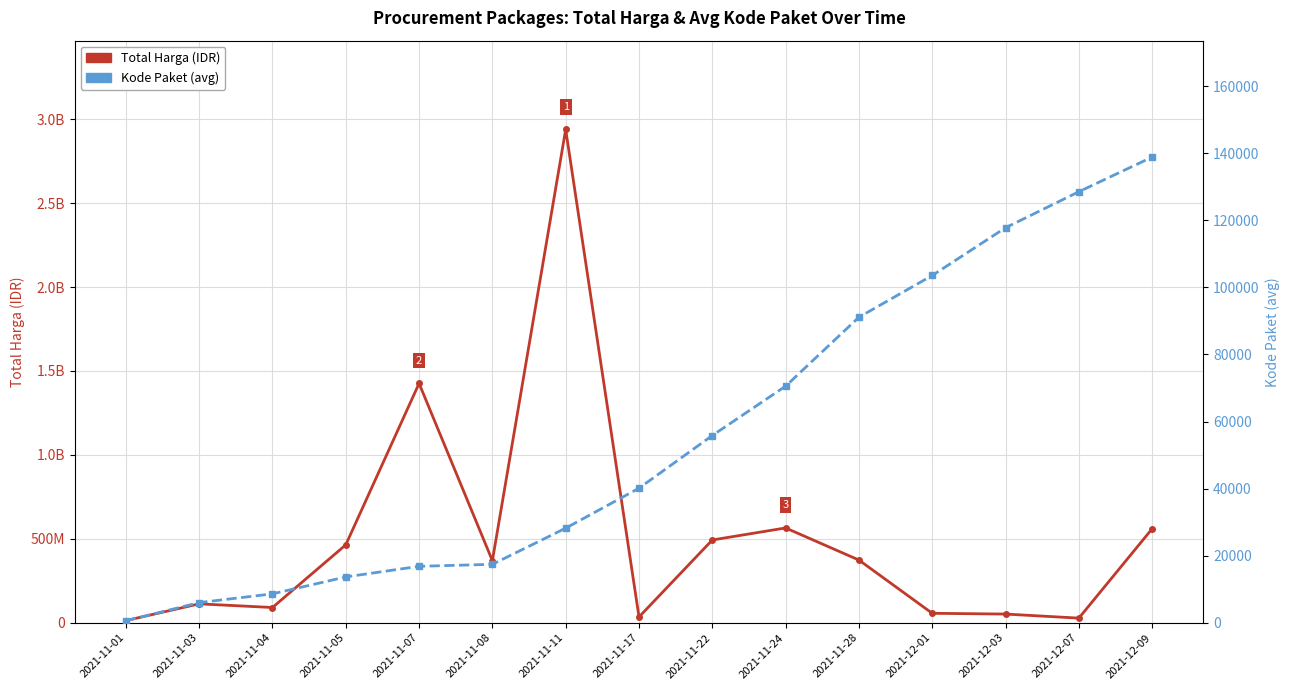

Does the chart have visible grid lines?

Yes